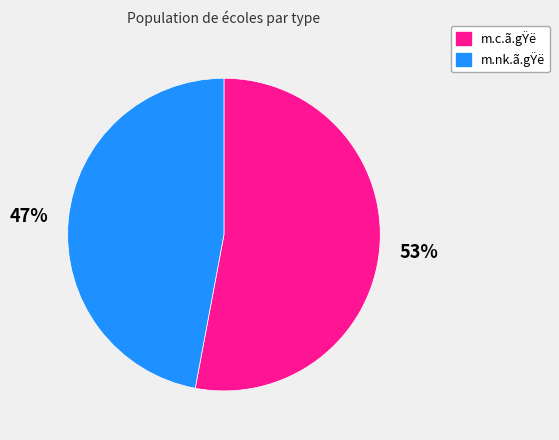

Count the number of slices in the pie.

2